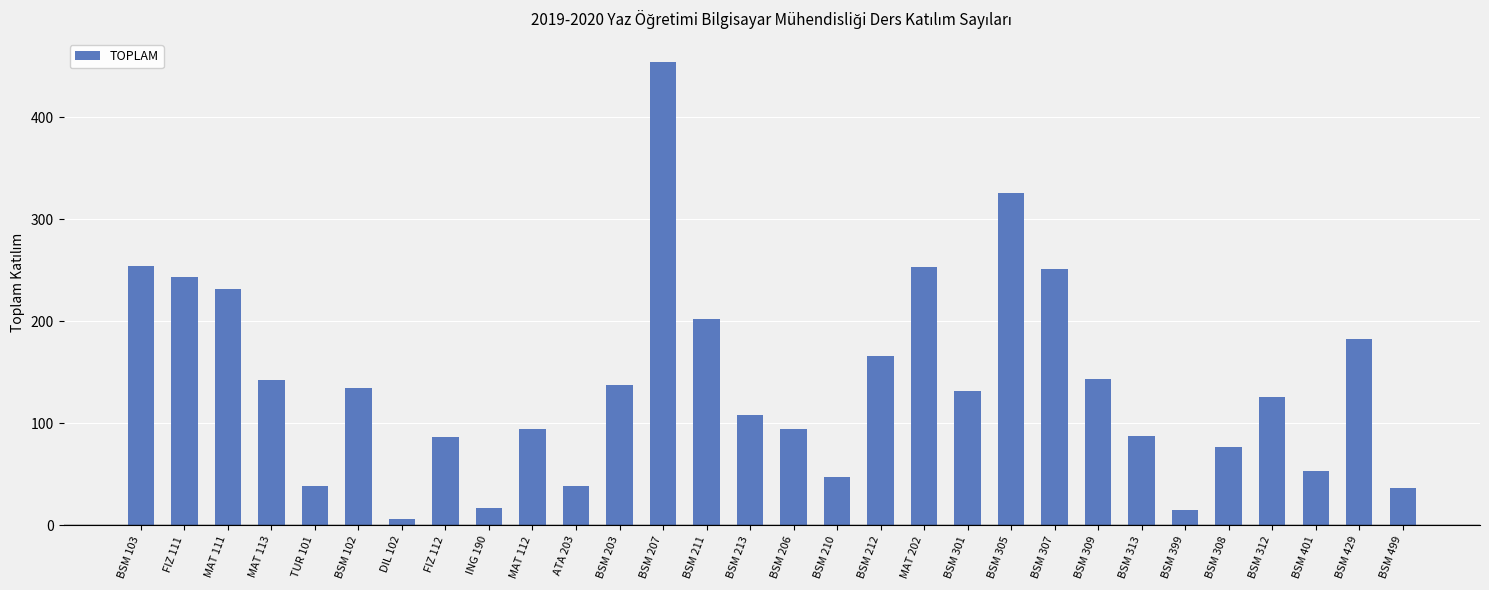

The chart shows a value of 24 at BSM 308. True or false?

False